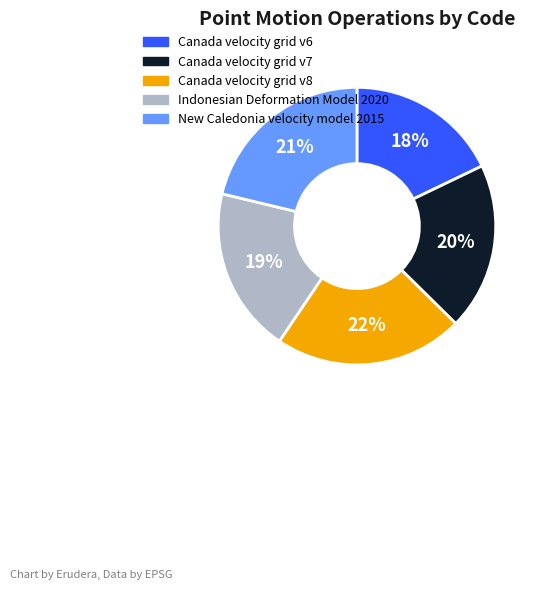

Which slice is the smallest?

Canada velocity grid v6